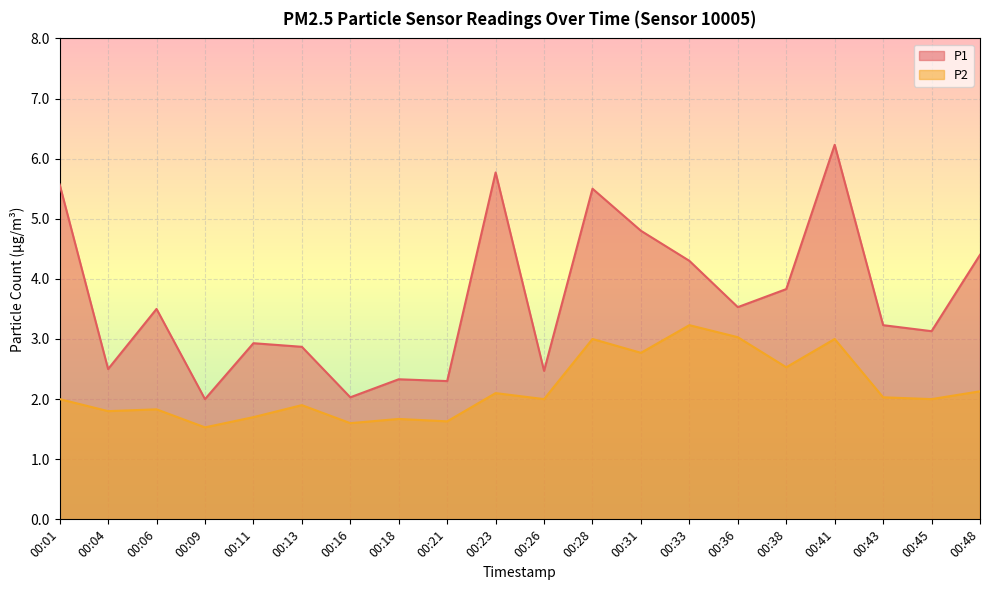

True or false: P2 and P1 cross at least once.

False